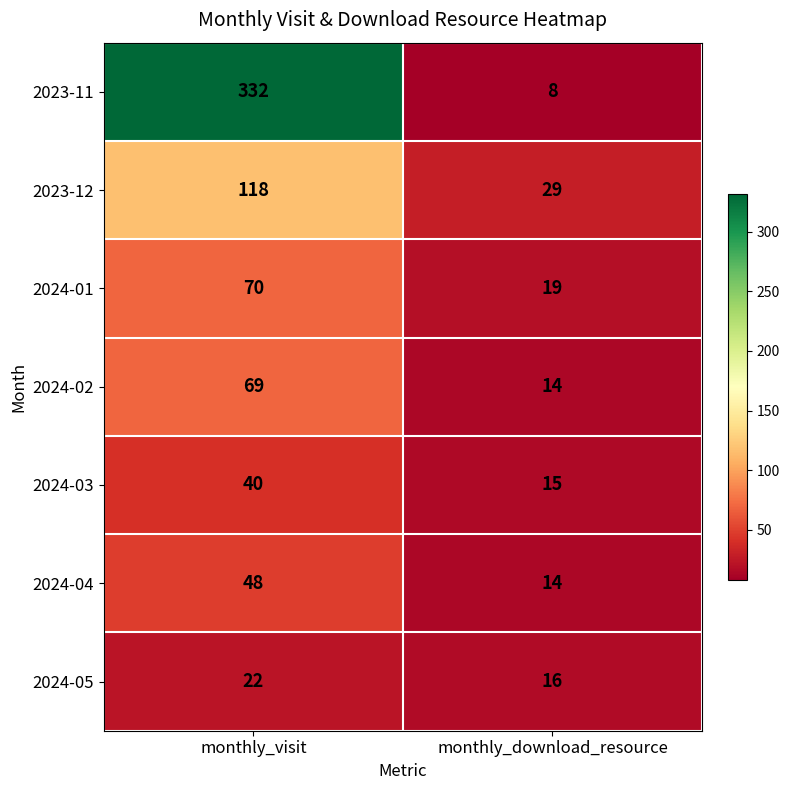

What is the total value across all series at monthly_visit?

699